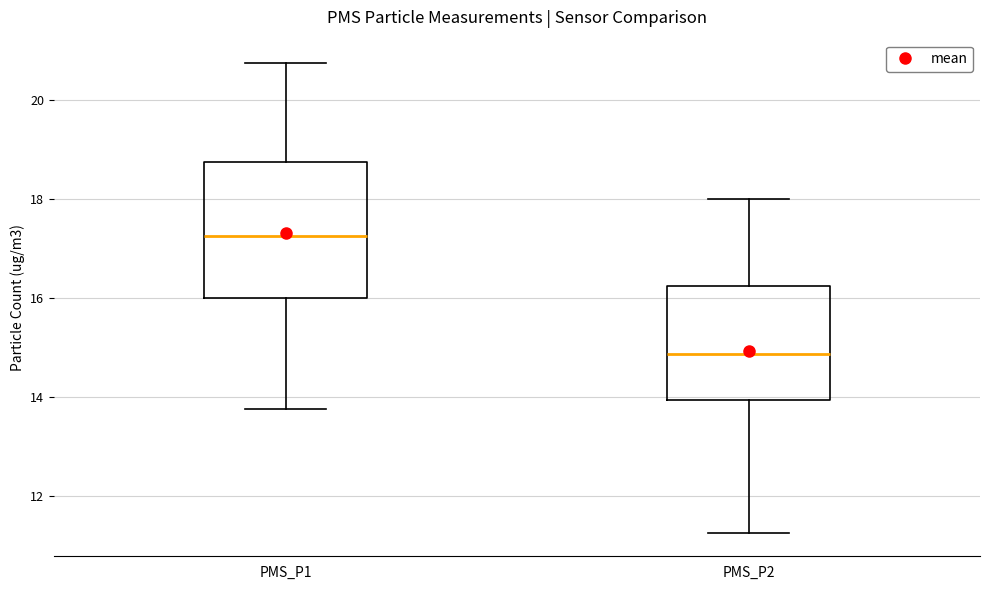

Where is the upper edge of the box for PMS_P1 on the y-axis? The values are not printed on the chart, so give them approximately, as read against the axis.

18.8